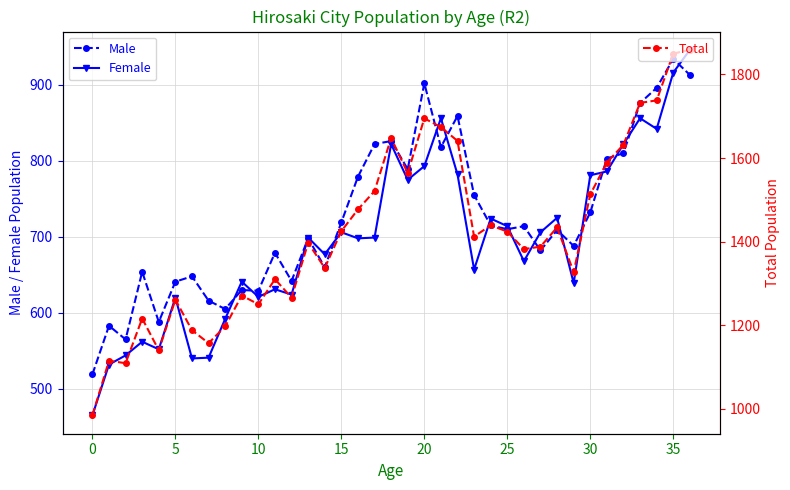

True or false: Female has more than 2 points higher than both neighbors.

True